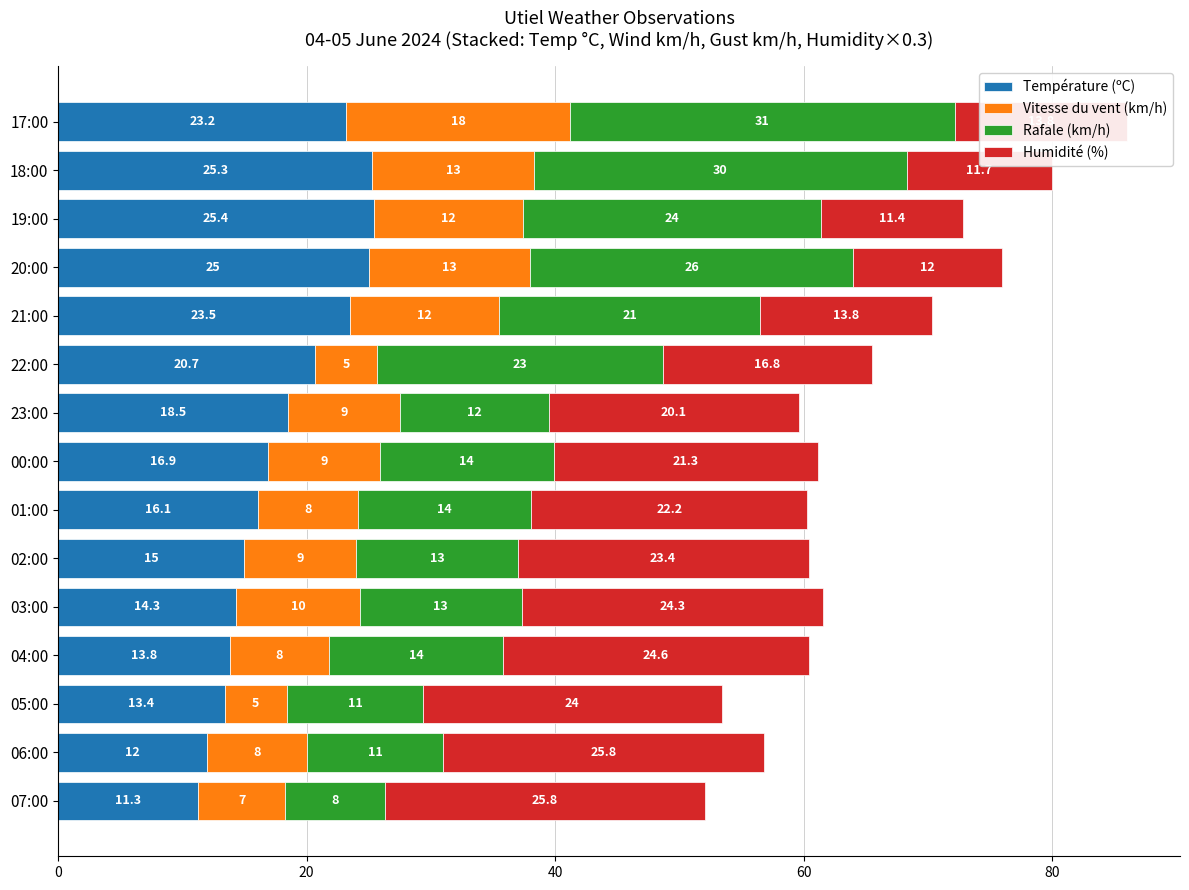

List the labels in order of Température (ºC) value, smallest first.

07:00, 06:00, 05:00, 04:00, 03:00, 02:00, 01:00, 00:00, 23:00, 22:00, 17:00, 21:00, 20:00, 18:00, 19:00